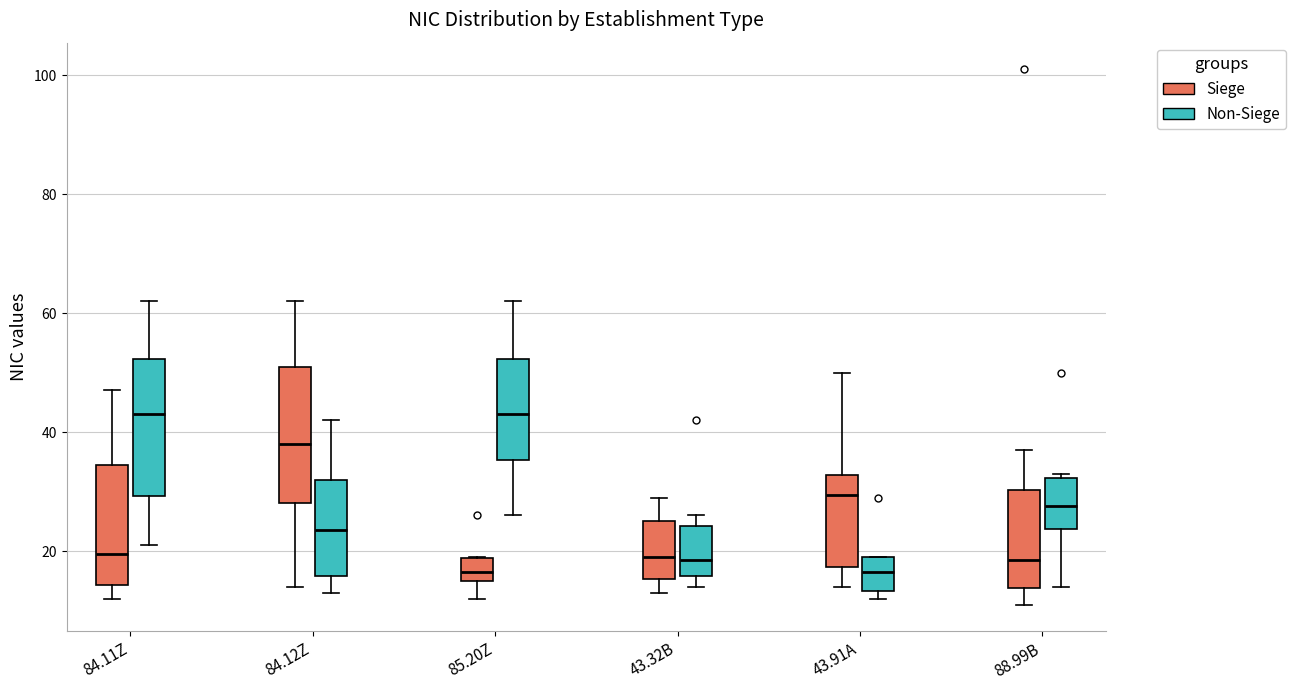

Reading left to right, read every box against the y-axis: the position of its median line, the range the box covers, and the ends of its whiskers. The values are not printed on the chart, so give them approximately, as read against the axis.

84.11Z (Siege): median 20, box 14 to 34, whiskers 12 to 48
84.11Z (Non-Siege): median 44, box 30 to 52, whiskers 22 to 62
84.12Z (Siege): median 38, box 28 to 52, whiskers 14 to 62
84.12Z (Non-Siege): median 24, box 16 to 32, whiskers 14 to 42
85.20Z (Siege): median 16 (inside the box), box 16 to 18, whiskers 12 to 20
85.20Z (Non-Siege): median 44, box 36 to 52, whiskers 26 to 62
43.32B (Siege): median 20, box 16 to 26, whiskers 14 to 30
43.32B (Non-Siege): median 18, box 16 to 24, whiskers 14 to 26
43.91A (Siege): median 30, box 18 to 32, whiskers 14 to 50
43.91A (Non-Siege): median 16, box 14 to 20, whiskers 12 to 20
88.99B (Siege): median 18, box 14 to 30, whiskers 12 to 38
88.99B (Non-Siege): median 28, box 24 to 32, whiskers 14 to 34